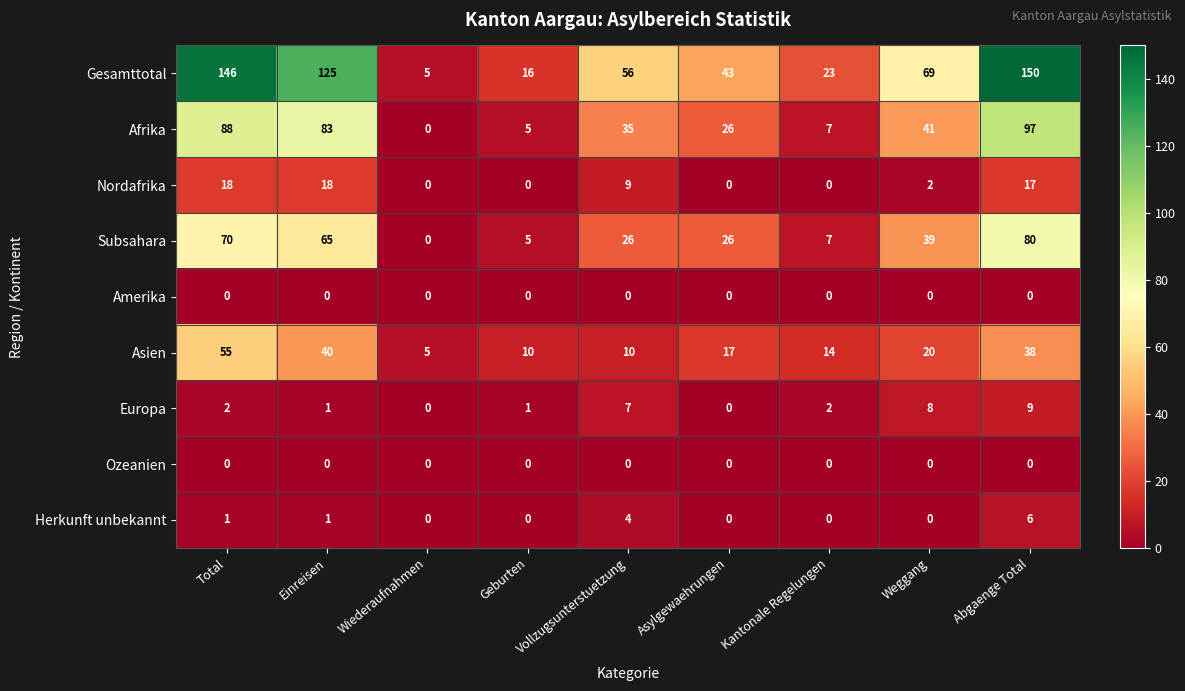

What is the difference between the second highest and second lowest values in the Nordafrika series?

18